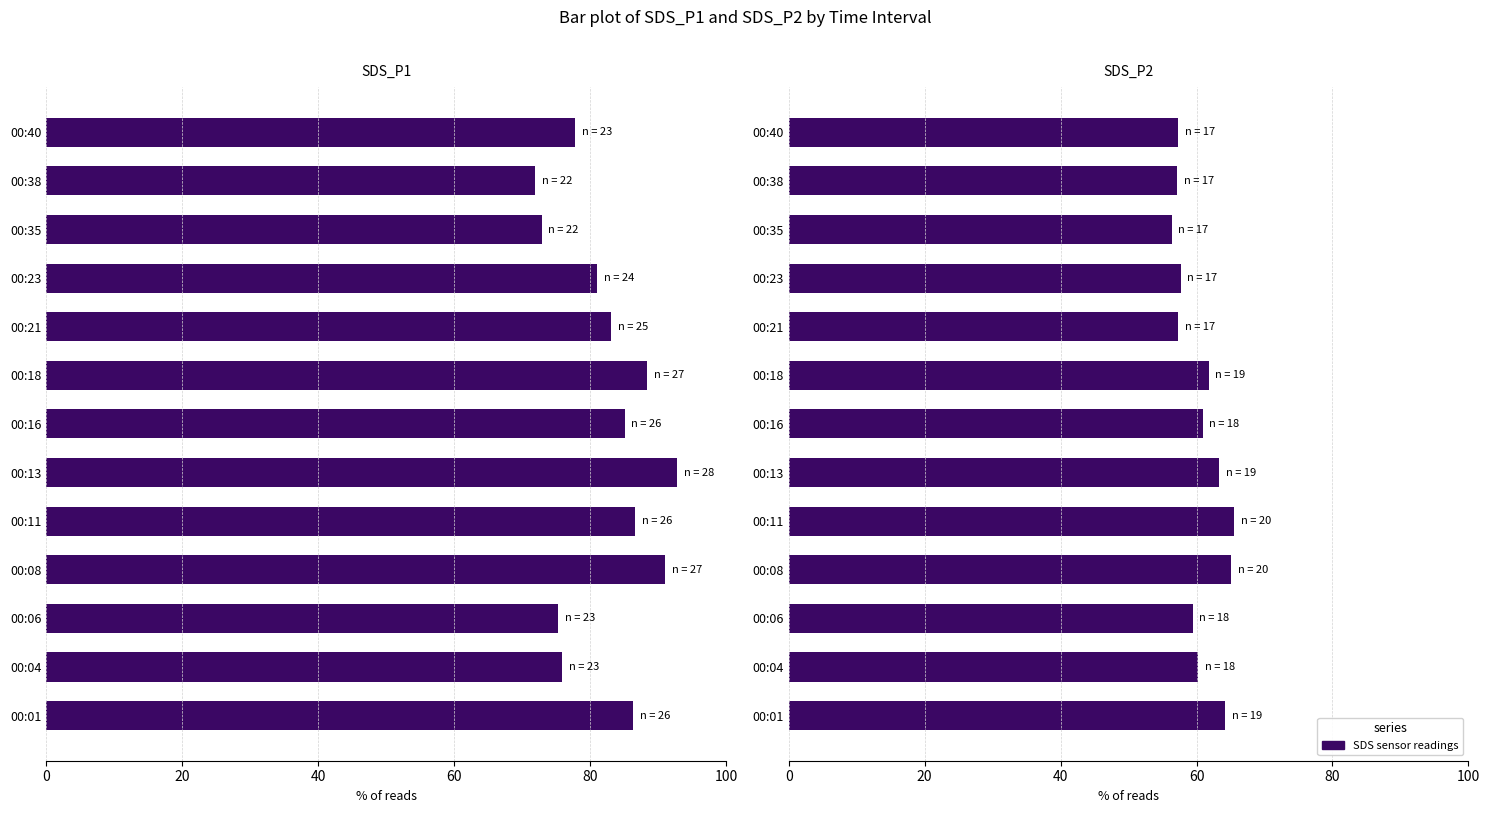

What is the value of the SDS_P1 bar at the 12th from the left?

71.9